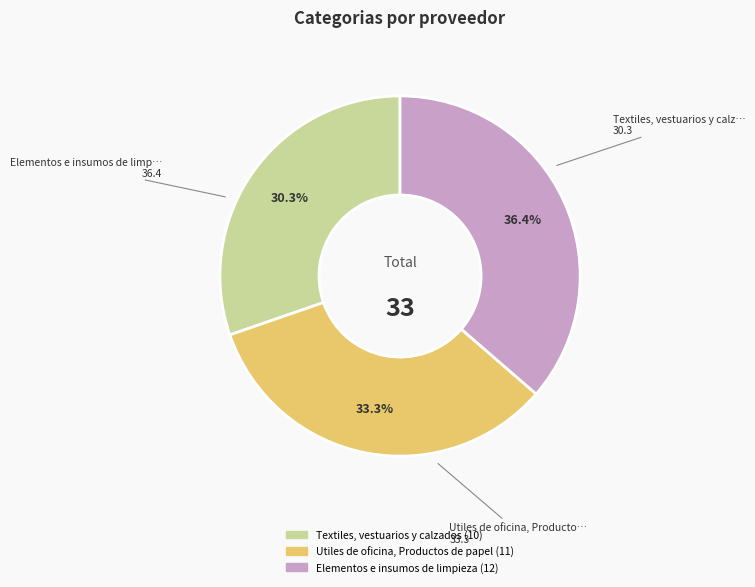

Between Utiles de oficina, Productos de papel and Textiles, vestuarios y calzados, which is larger?

Utiles de oficina, Productos de papel